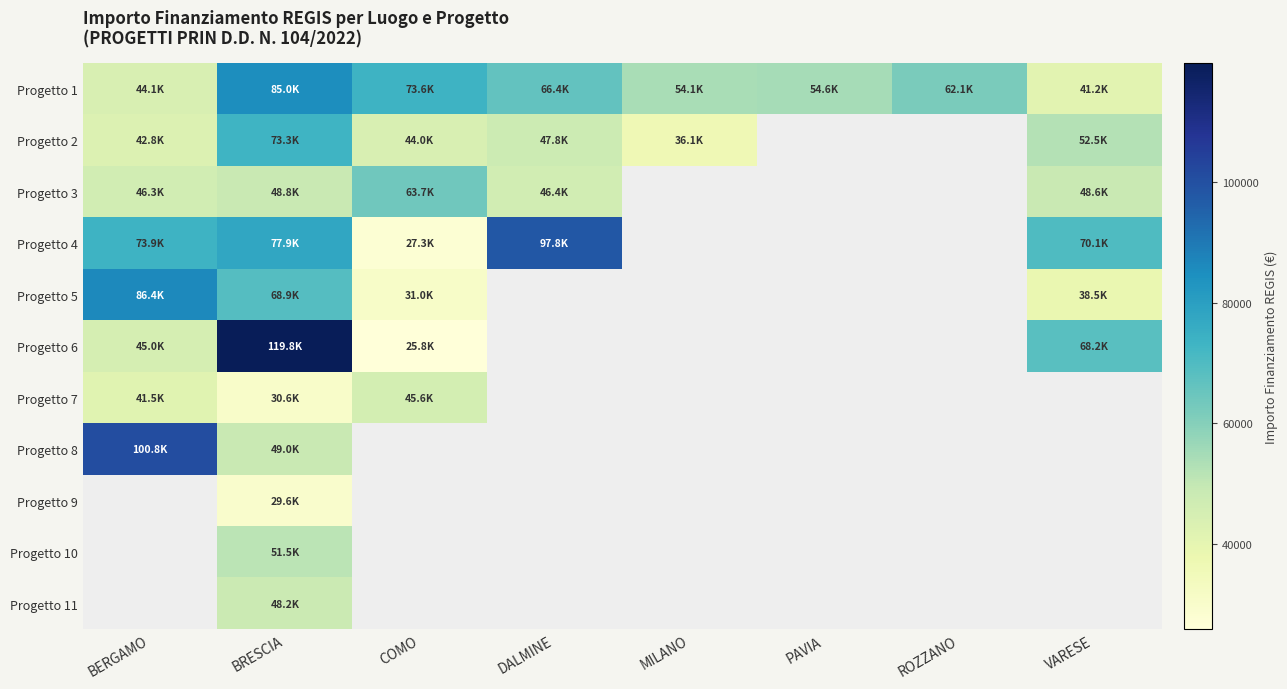

At how many categories does at least one series exceed 95892?

3